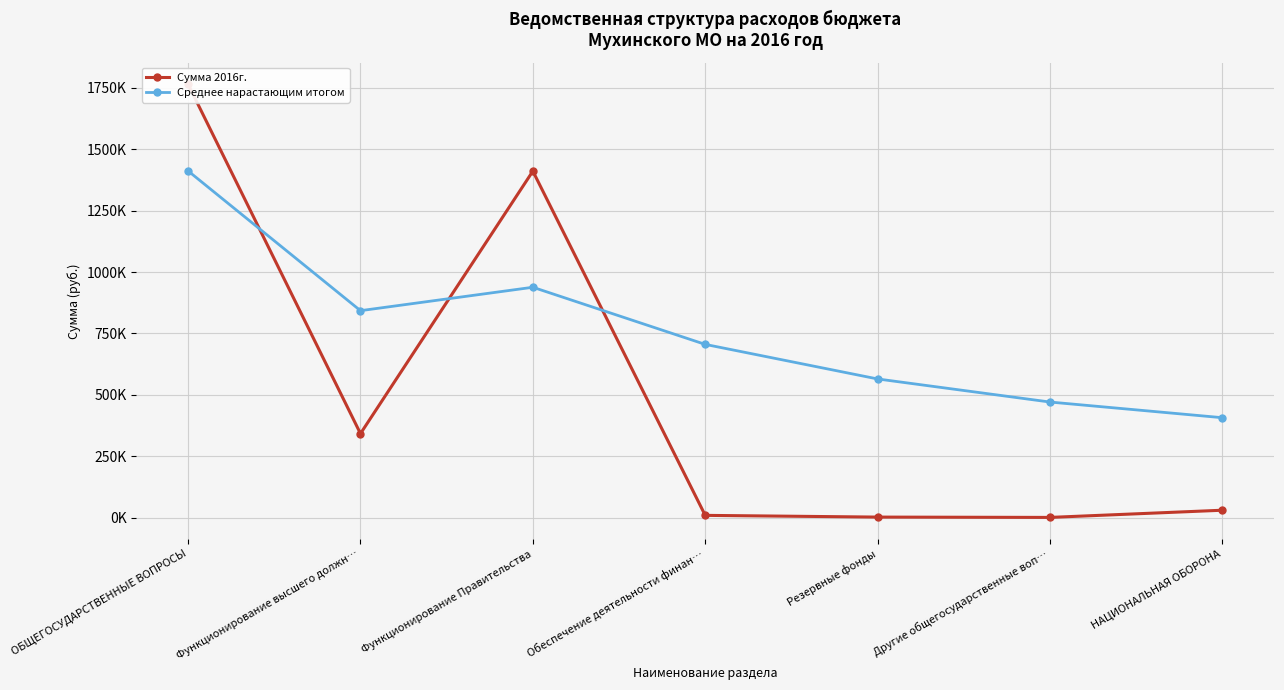

What is the sum of the Сумма 2016г. values at Функционирование высшего должн… and Другие общегосударственные воп…?

342700.0